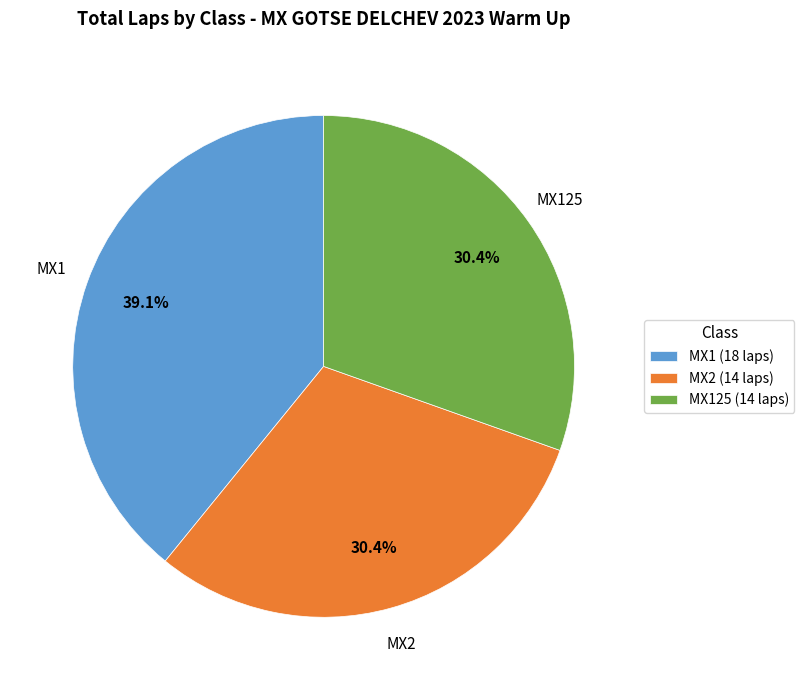

Is the sum of MX1 (18 laps) and MX125 (14 laps) greater than half?

Yes